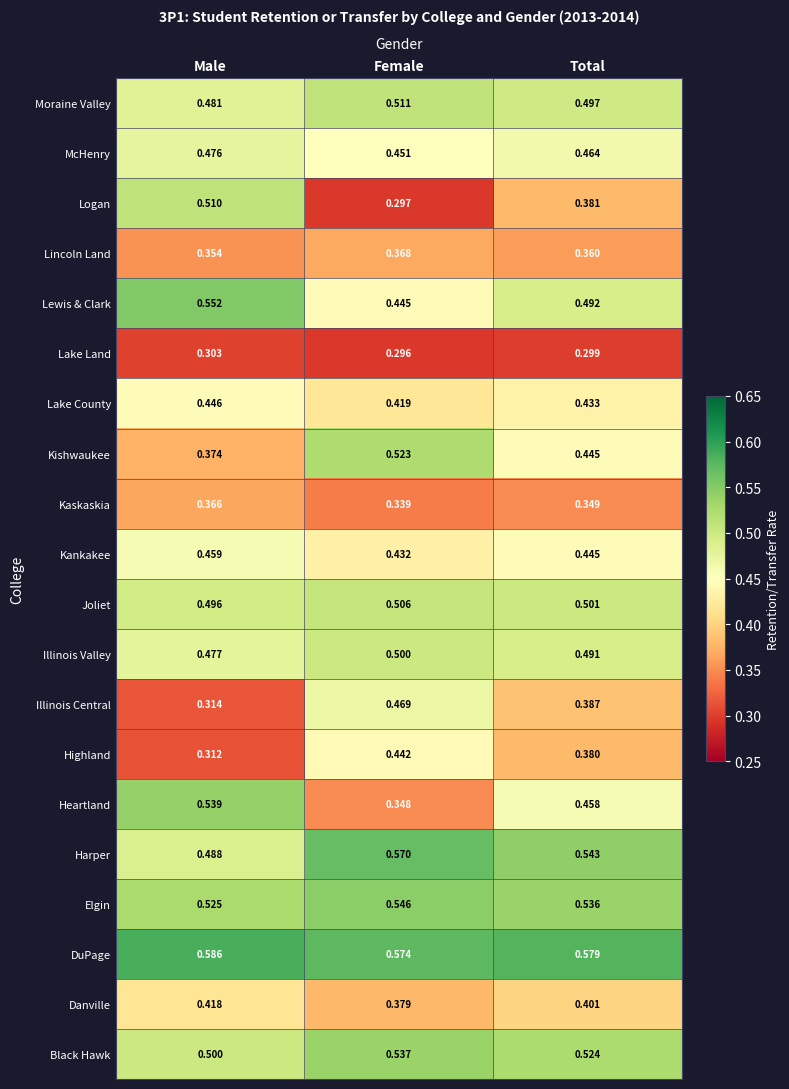

Which series has the widest spread of values?

Logan